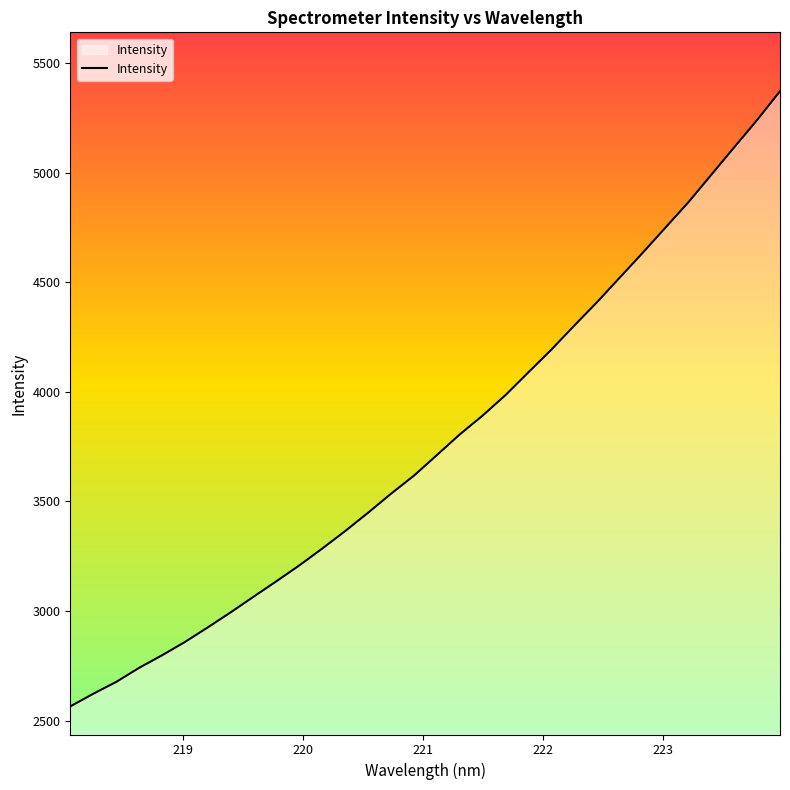

How many lines are shown in the chart?

1